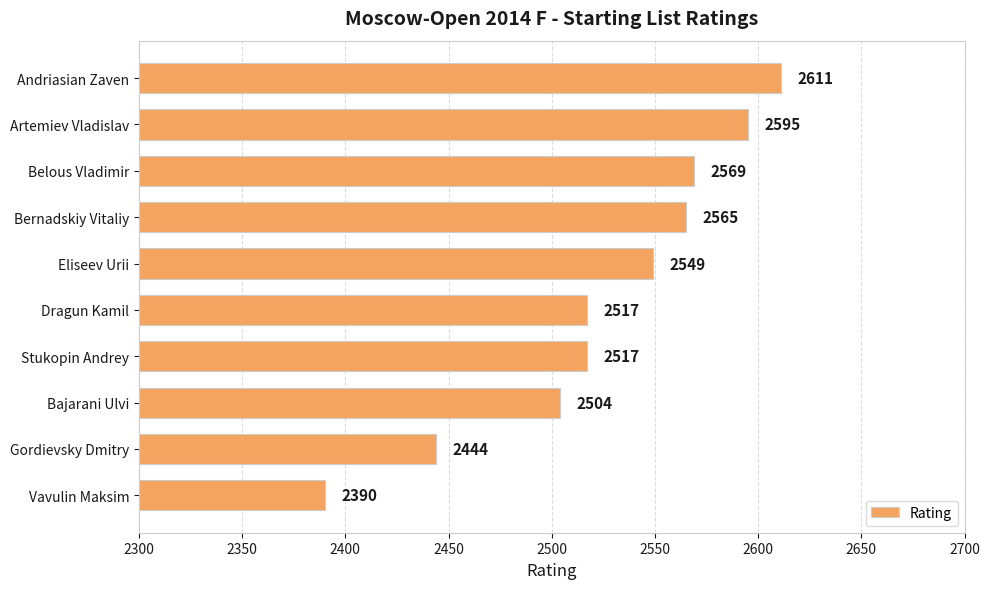

Is it true that the value at Andriasian Zaven is 2611?

True